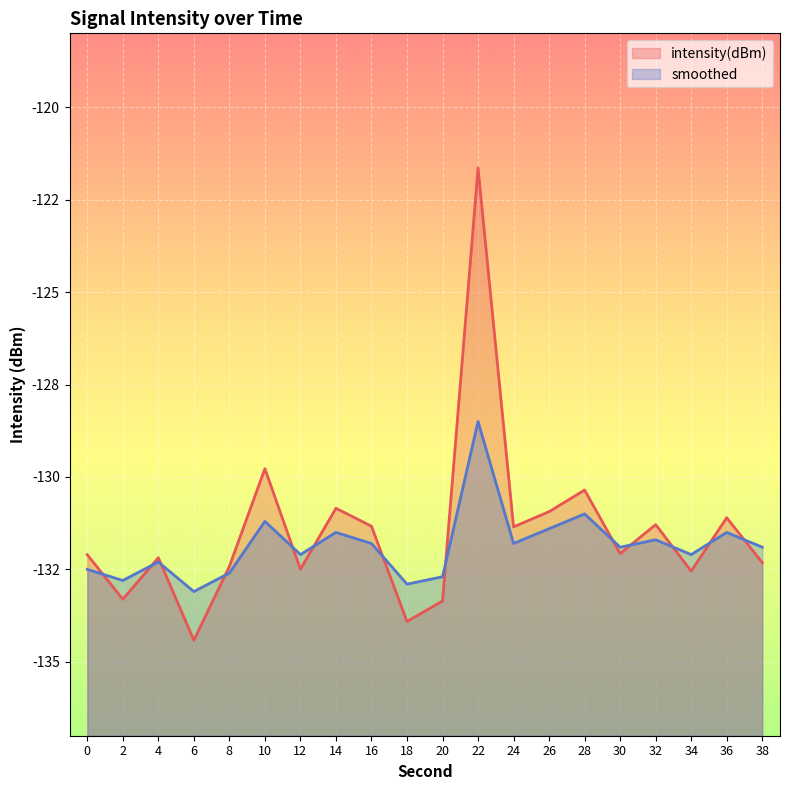

At which category does smoothed reach its first local peak?

4